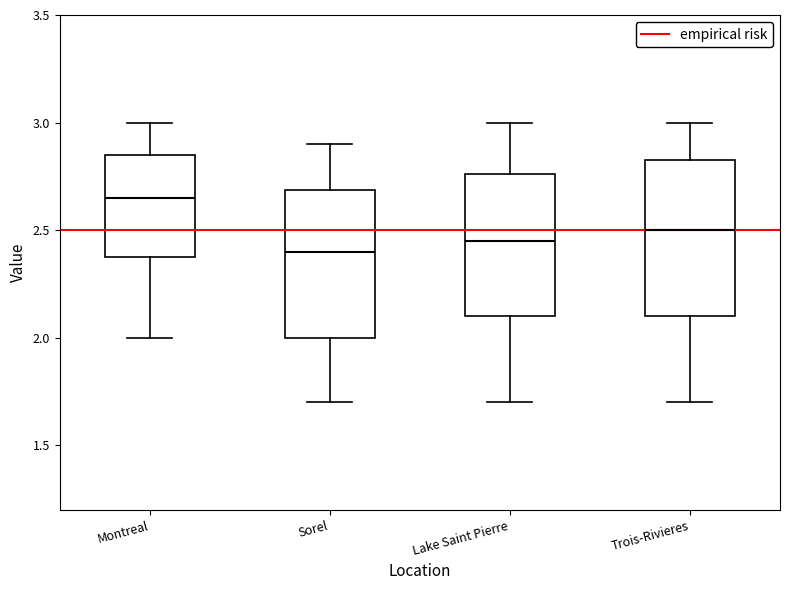

Reading left to right, read every box against the y-axis: the position of its median line, the range the box covers, and the ends of its whiskers. The values are not printed on the chart, so give them approximately, as read against the axis.

Montreal: median 2.65, box 2.40 to 2.85, whiskers 2.00 to 3.00
Sorel: median 2.40, box 2.00 to 2.70, whiskers 1.70 to 2.90
Lake Saint Pierre: median 2.45, box 2.10 to 2.75, whiskers 1.70 to 3.00
Trois-Rivieres: median 2.50, box 2.10 to 2.85, whiskers 1.70 to 3.00